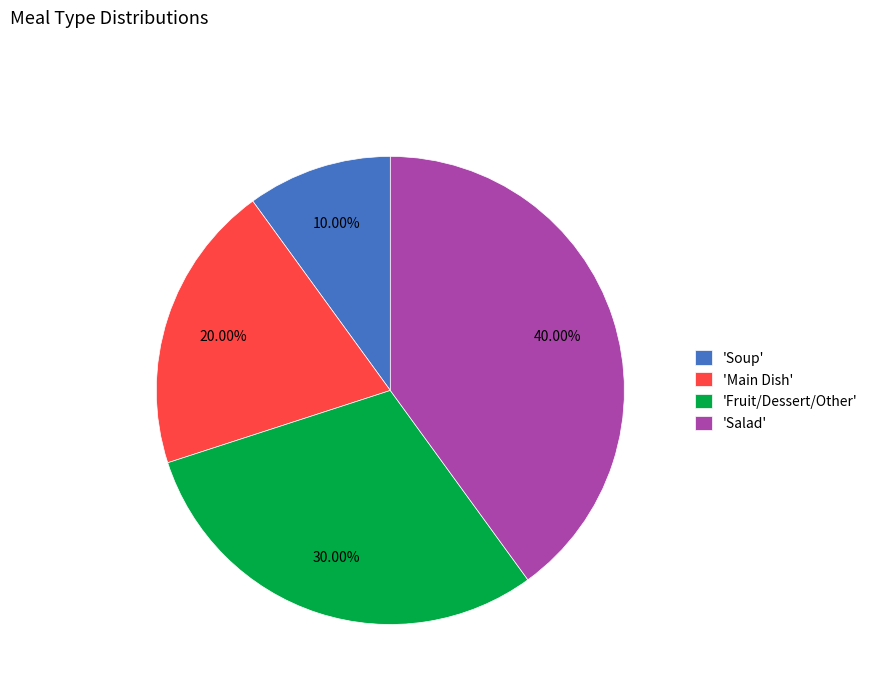

Combined, do 'Main Dish' and 'Soup' account for over 50%?

No